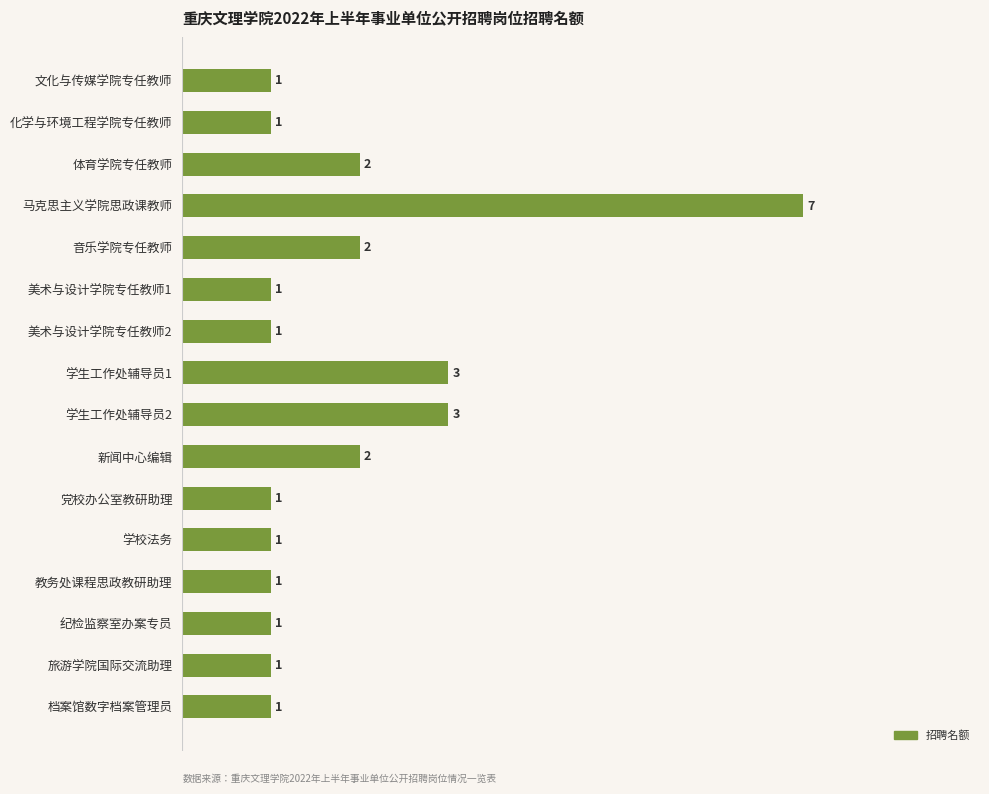

What is the sum of all values?

29